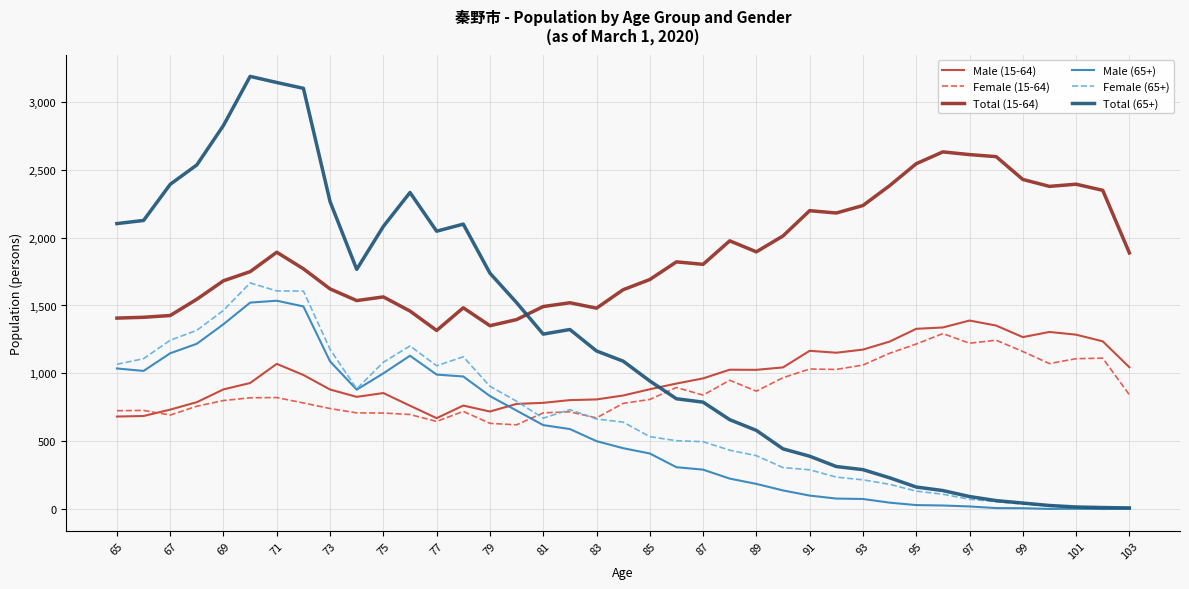

Which series has the largest total across all categories?

Total (15-64)